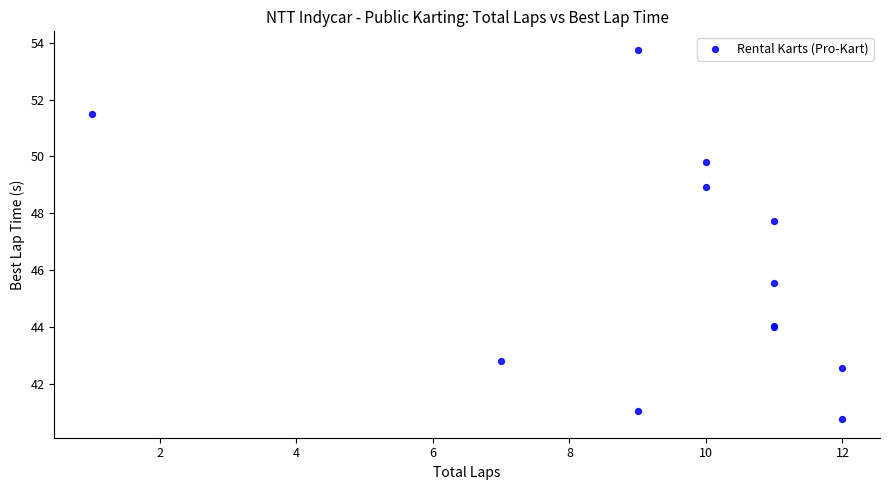

What Y value in the scatter plot is closest to 47?

47.7